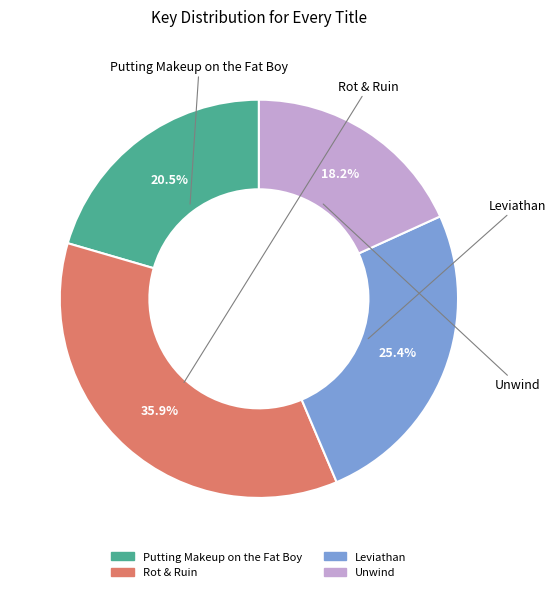

True or false: Putting Makeup on the Fat Boy accounts for 27% of the total.

False